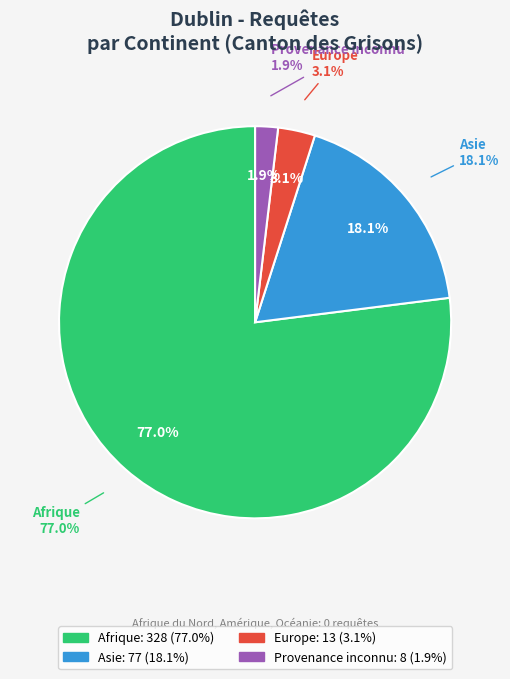

Is it true that Europe is 1% of the pie?

False